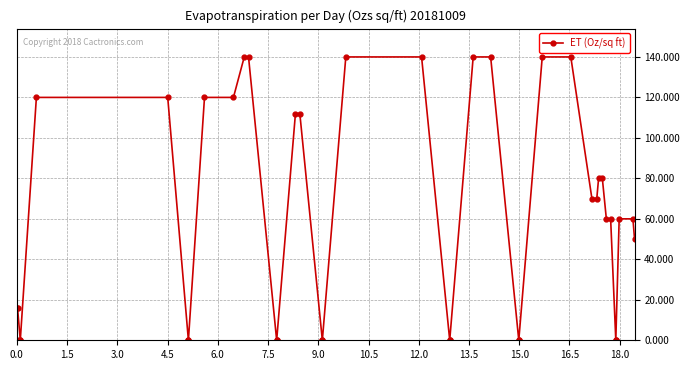

What is the difference between the maximum and minimum values?

140.0